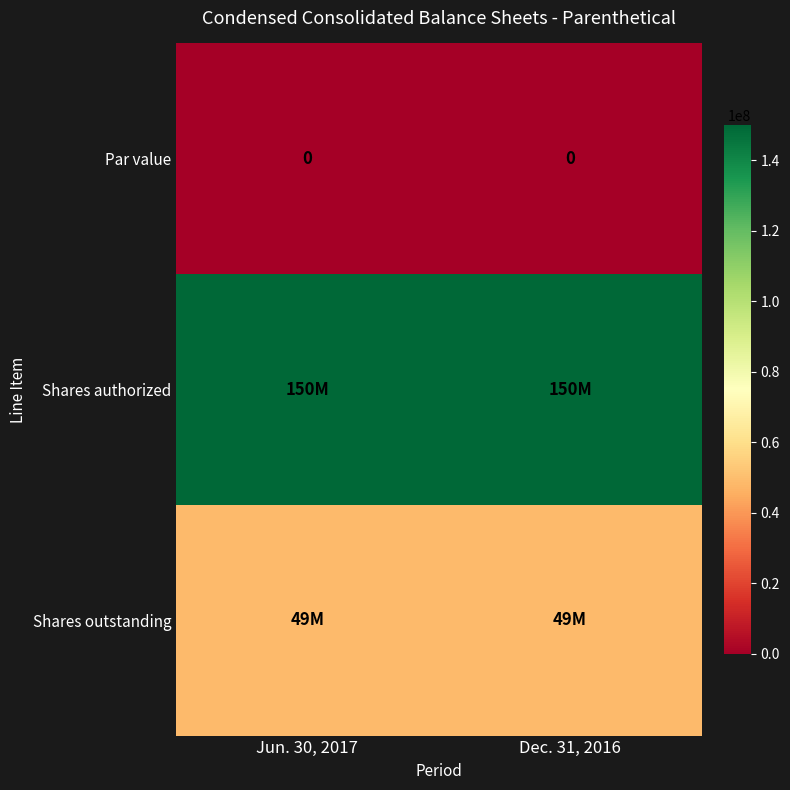

The Par value series shows 0 at Jun. 30, 2017. True or false?

True